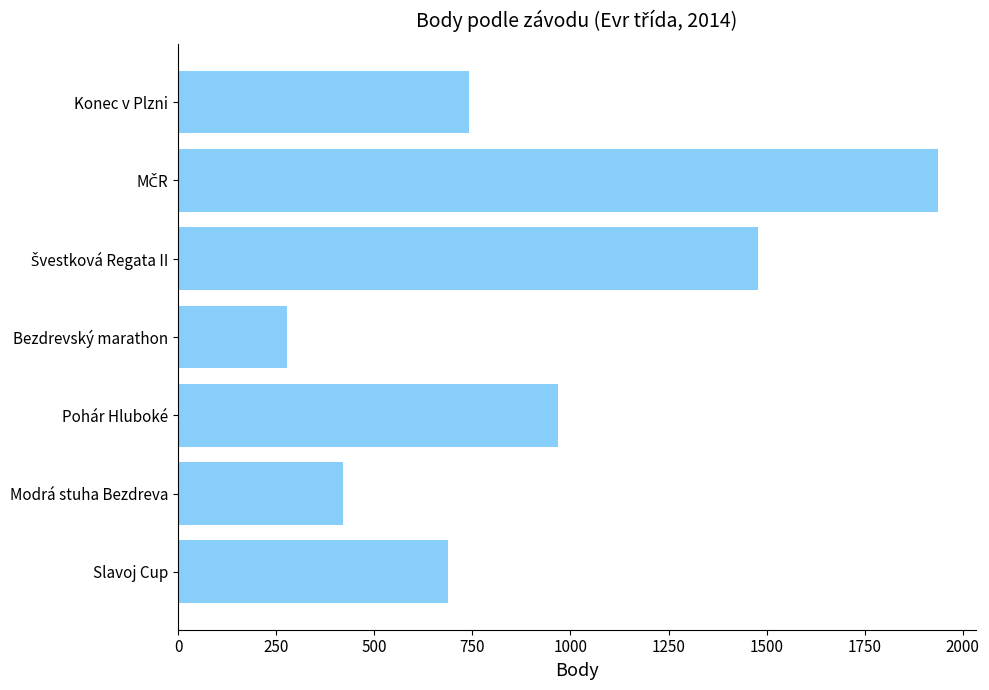

Reading bottom to top, transcribe all the data shown in this chart.

688	420	969	277	1479	1937	741